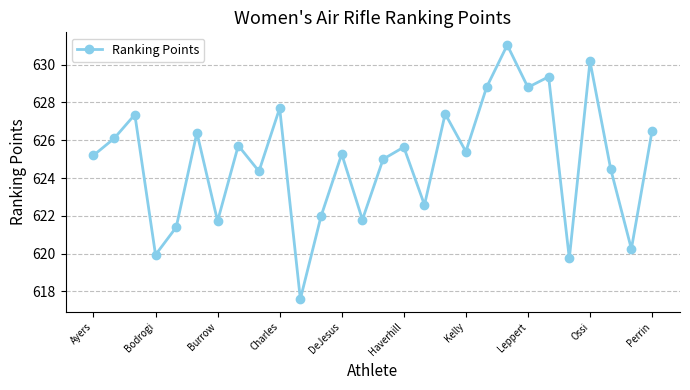

How many interior local peaks (higher than both neighbors) does the data have?

10